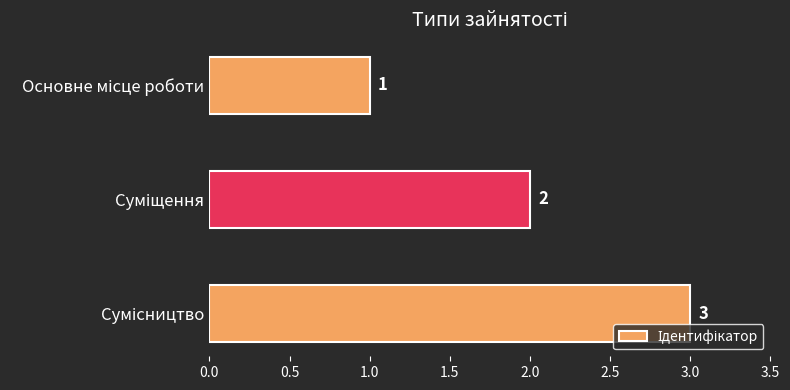

What is the sum of all values?

6